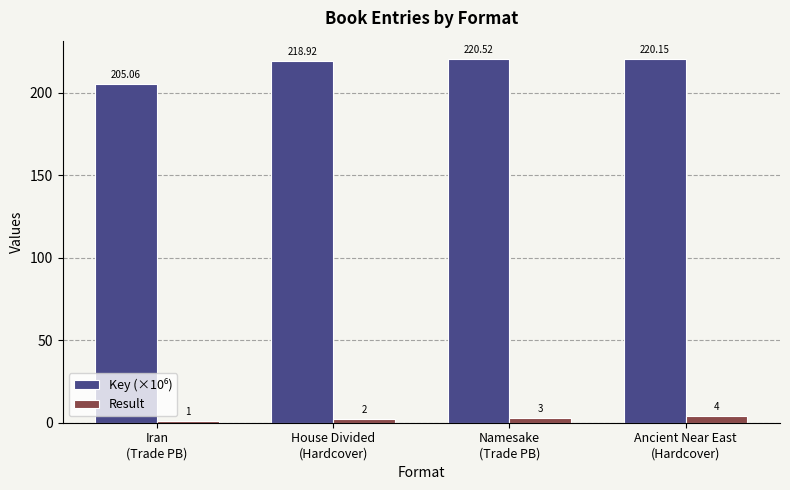

What is the difference between the second highest and second lowest values in the Result series?

1.0